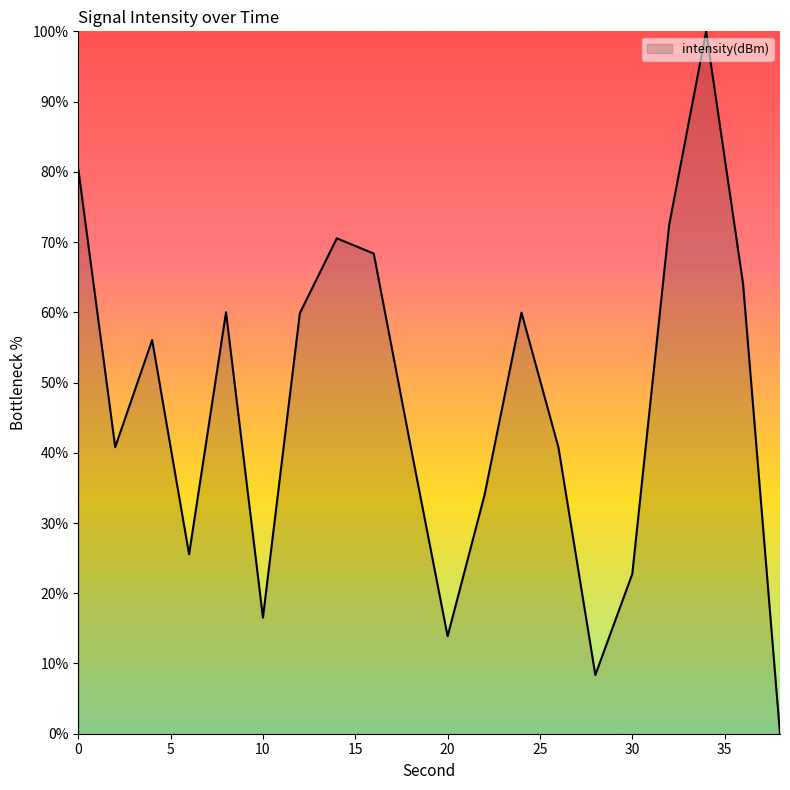

What is the difference between the maximum and minimum values?

100.0